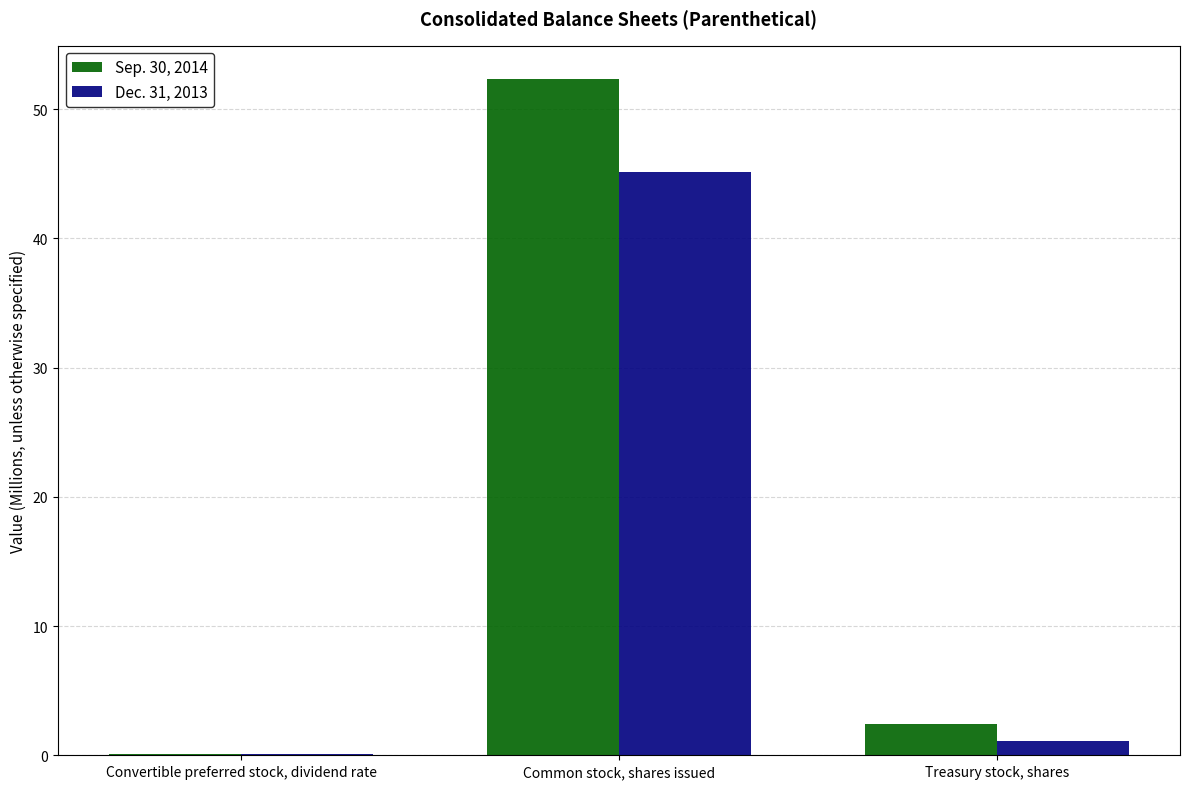

What is the maximum value shown in the chart?

52.3